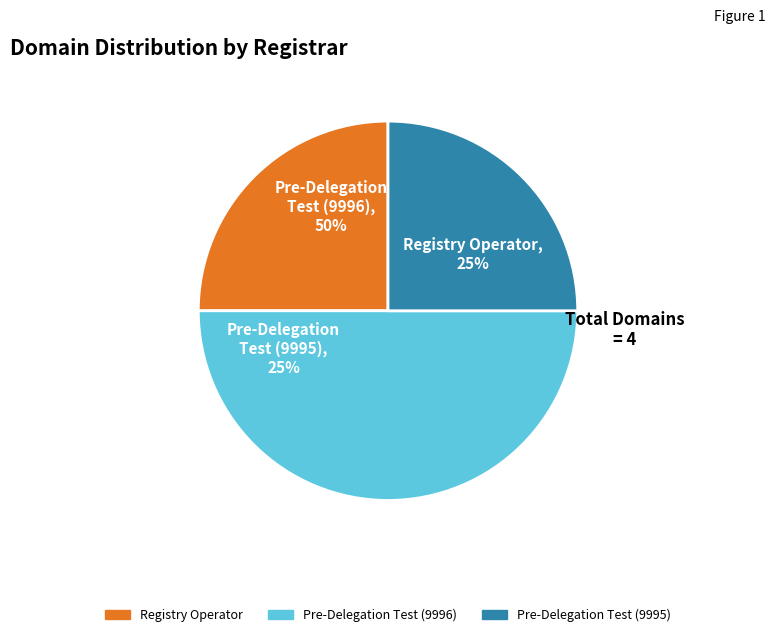

What percentage is the Pre-Delegation Test (9995) slice, to the nearest percent?

25%